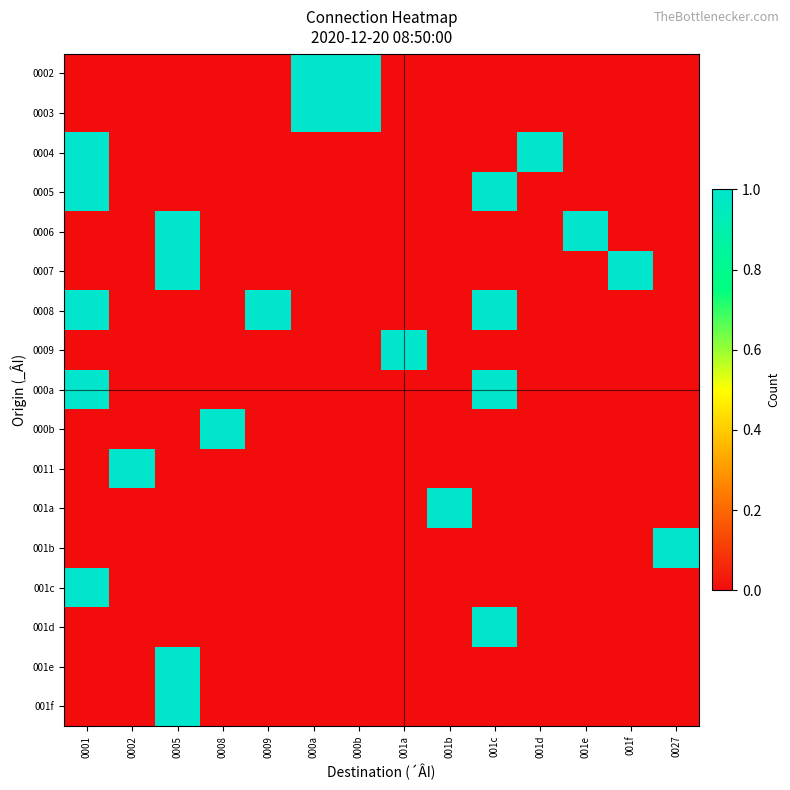

At how many categories does at least one series exceed 0?

14